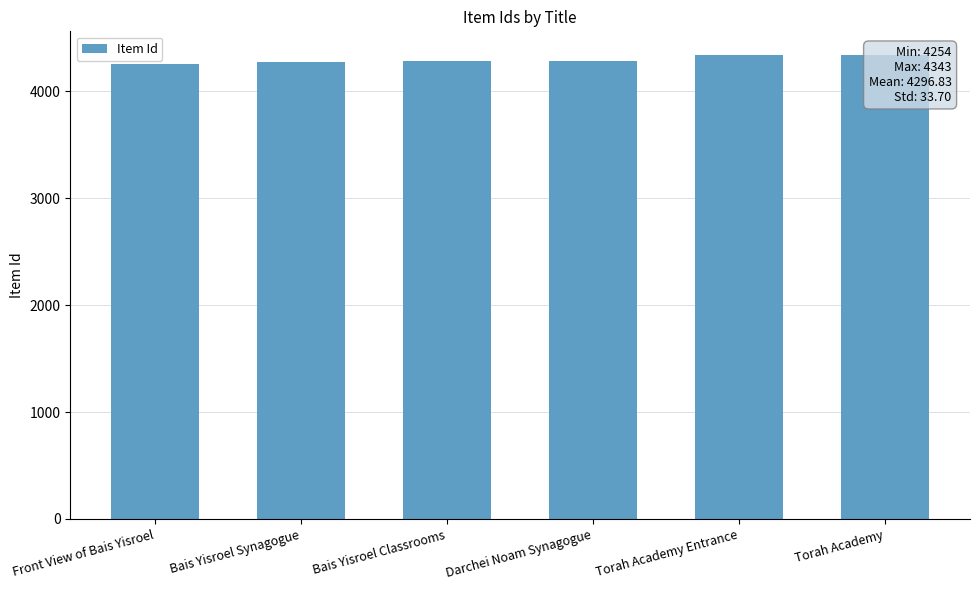

What is the maximum value shown in the chart?

4343